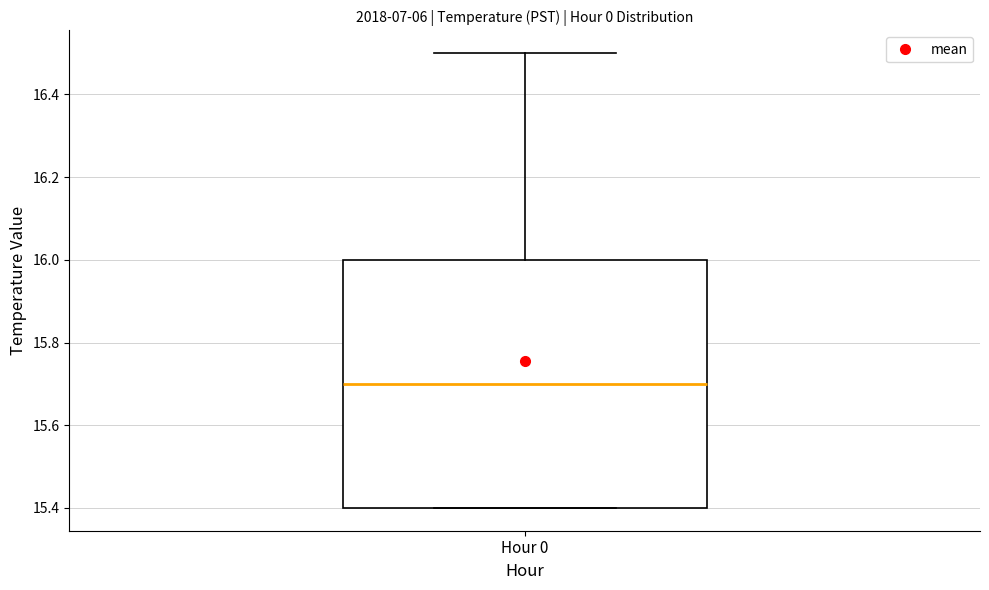

Read this box plot against the y-axis: the position of the median line, the range covered by the box, and the ends of both whiskers. The values are not printed on the chart, so give them approximately, as read against the axis.

median 15.7, box 15.4 to 16.0, whiskers 15.4 to 16.5